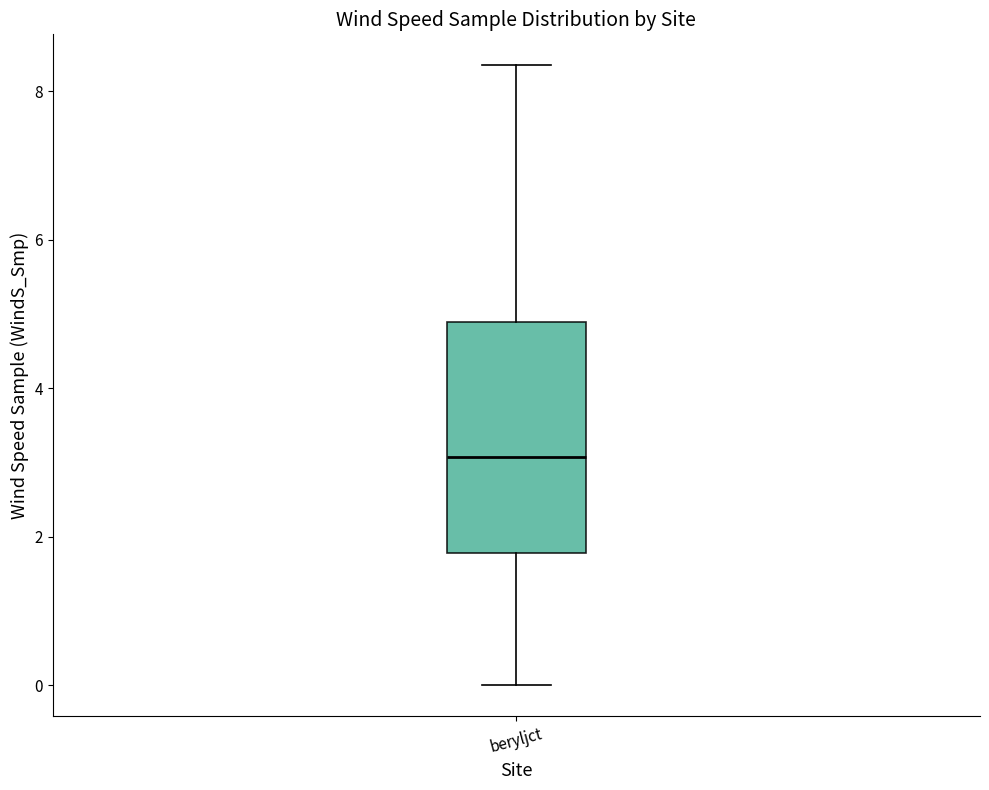

Transcribe this box plot: give where the median line is, the range the box spans, and where the two whiskers end, as read against the y-axis. The values are not printed on the chart, so give them approximately, as read against the axis.

median 3.0, box 1.8 to 4.8, whiskers 0.0 to 8.4